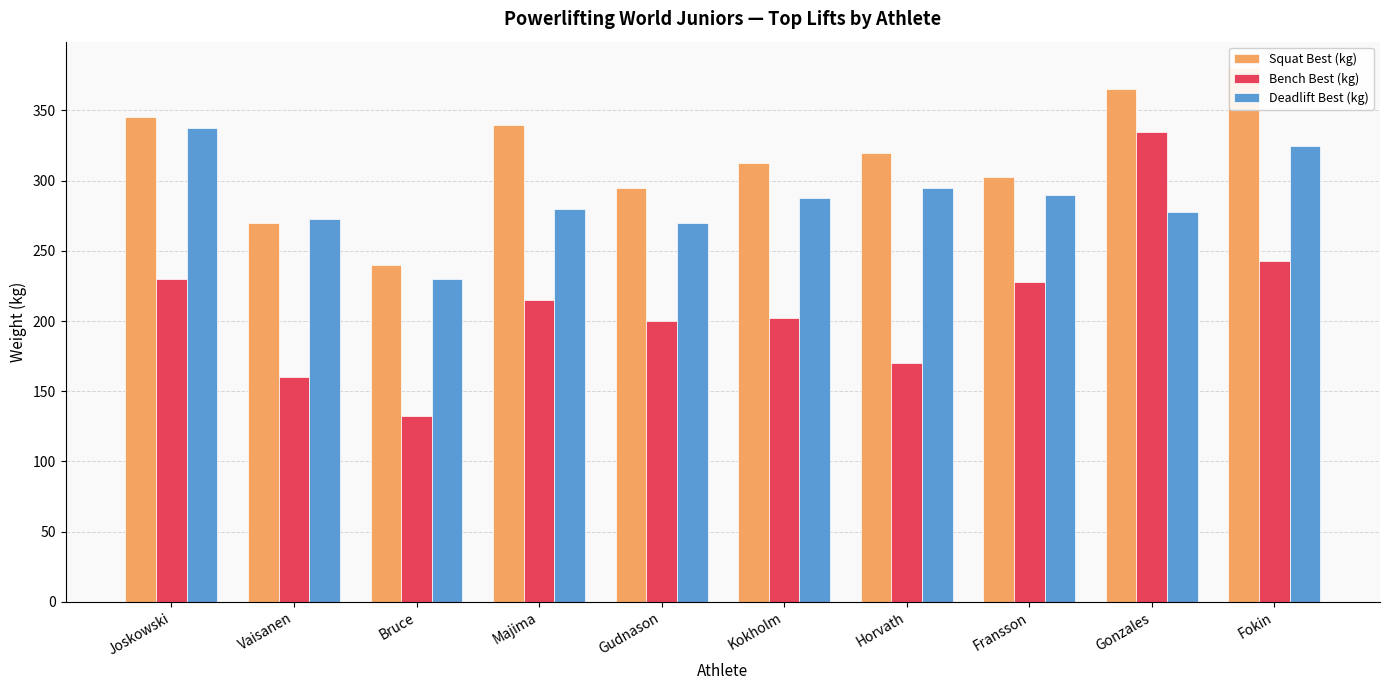

Is it true that Deadlift Best (kg) equals 386.5 at Horvath?

False